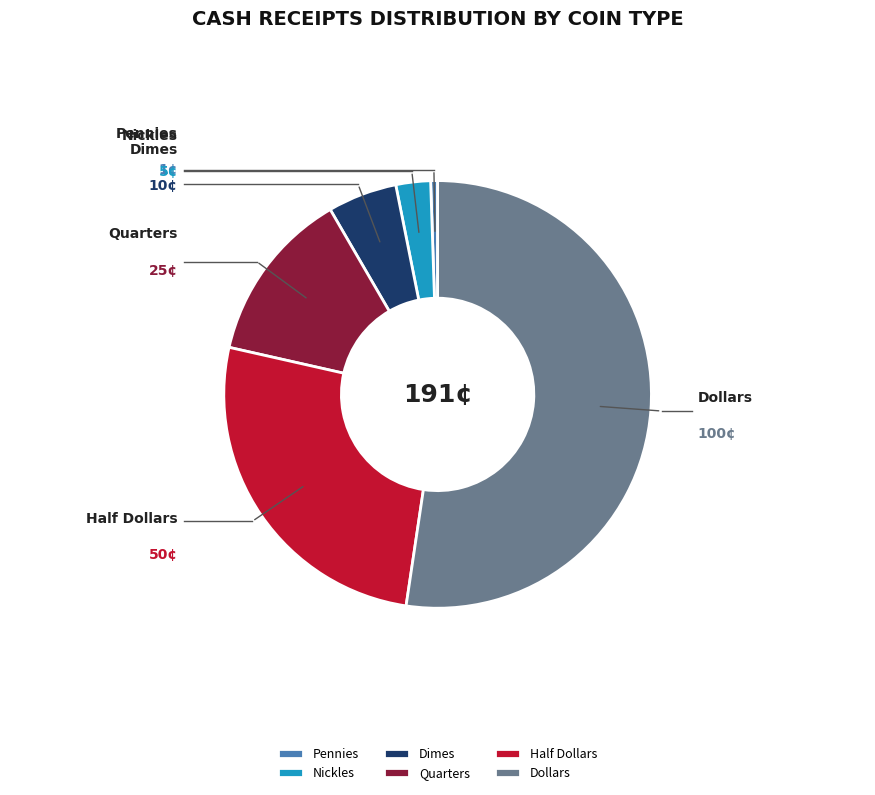

How many segments does this pie chart have?

6